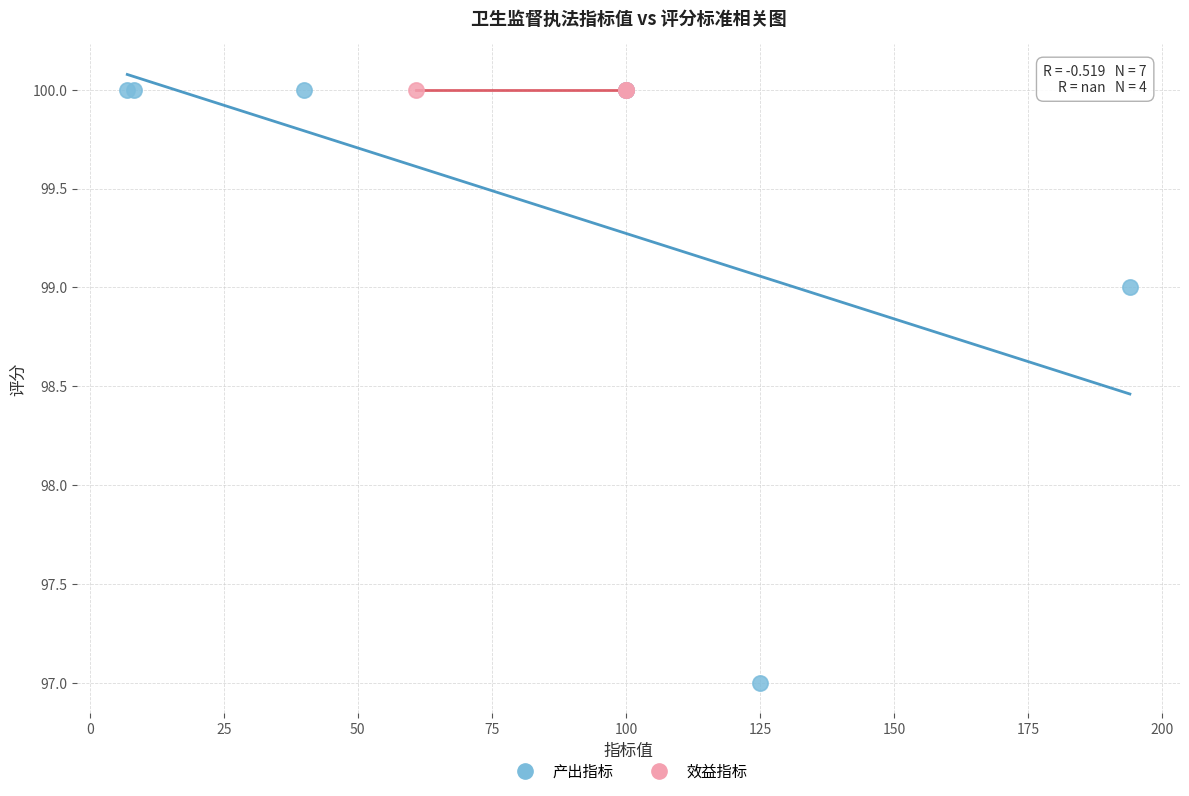

Which series reaches the minimum Y coordinate?

产出指标